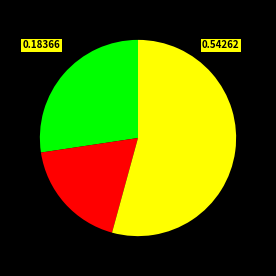

Does any single category account for the majority?

Yes